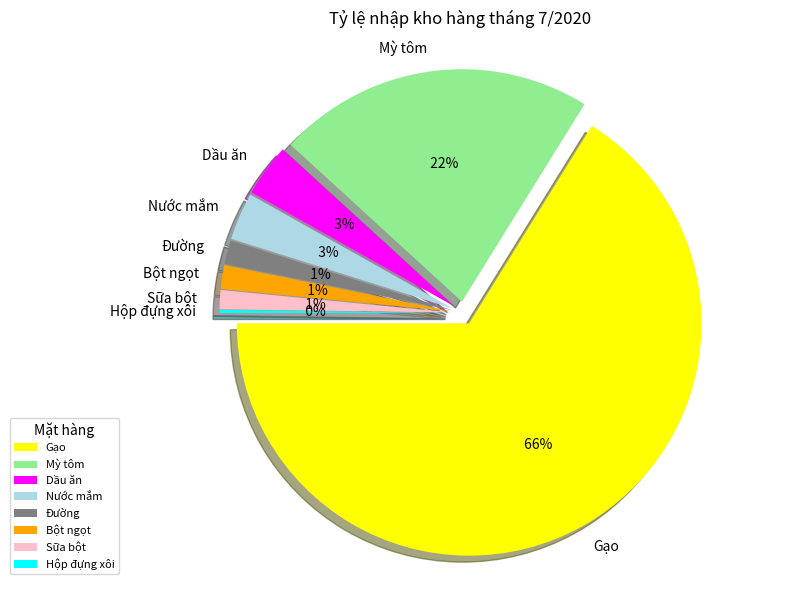

What percentage do Hộp đựng xôi and Dầu ăn together represent?

3.9%